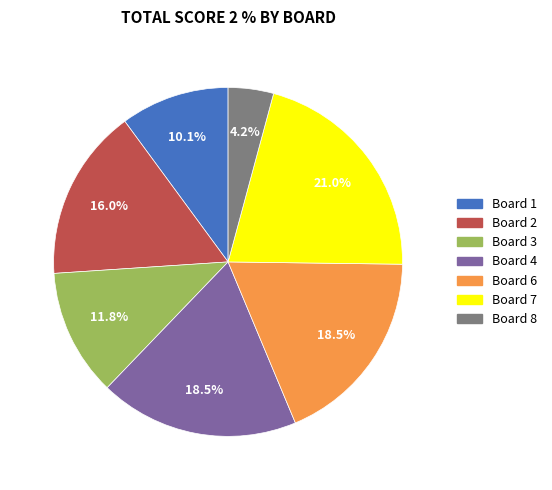

How many slices are in this pie chart?

7